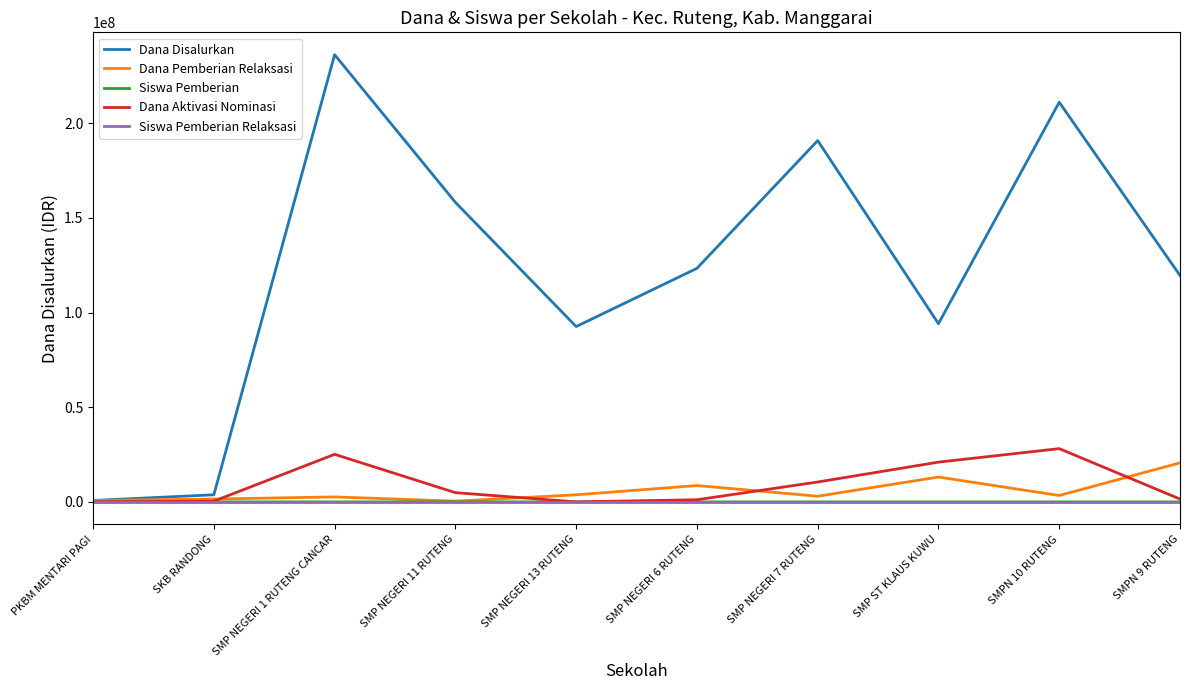

True or false: Siswa Pemberian has more than 0 points higher than both neighbors.

True